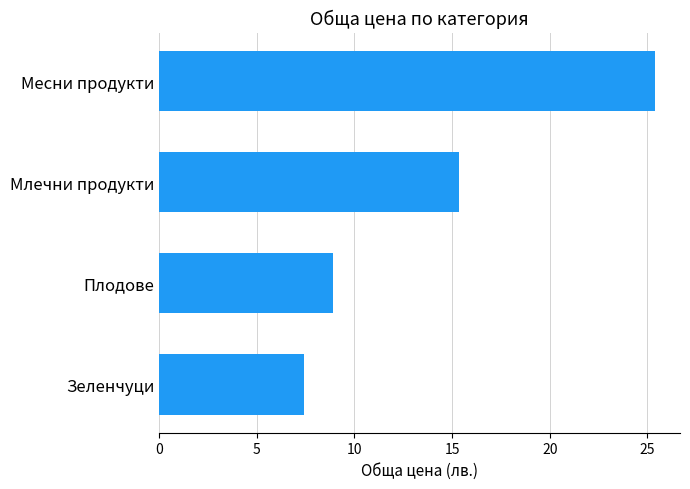

Reading top to bottom, transcribe all the data shown in this chart.

Месни продукти=25.4	Млечни продукти=15.4	Плодове=8.9	Зеленчуци=7.4